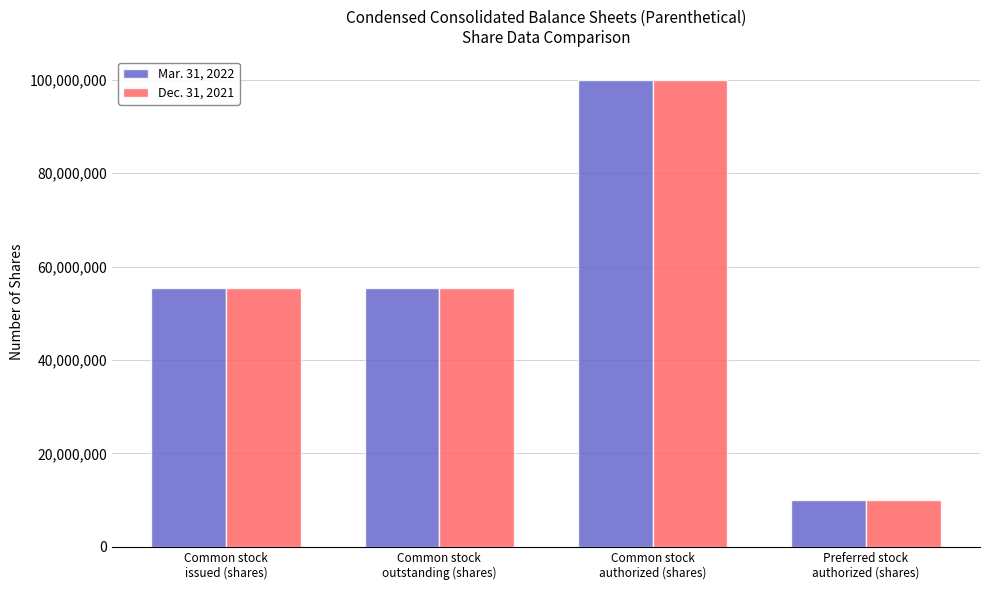

At how many categories does at least one series exceed 88488631?

1